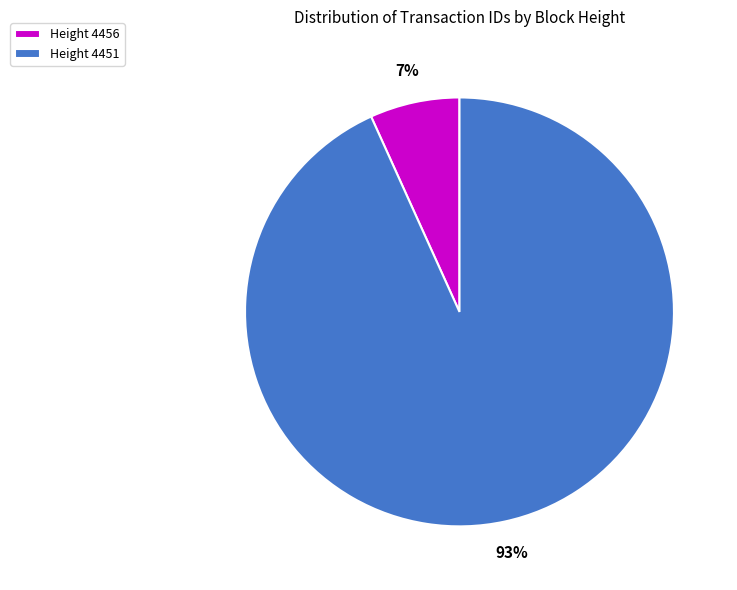

Do Height 4456 and Height 4451 together represent more than half of the pie?

Yes